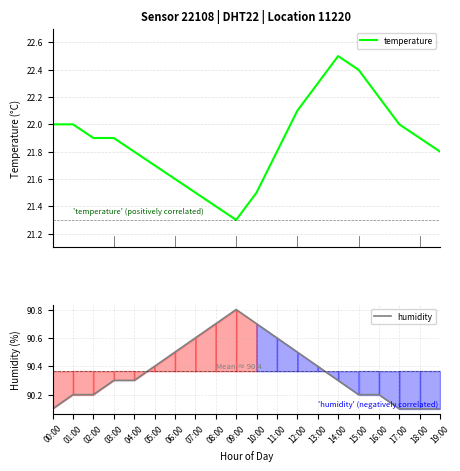

At how many categories does at least one series exceed 46?

20